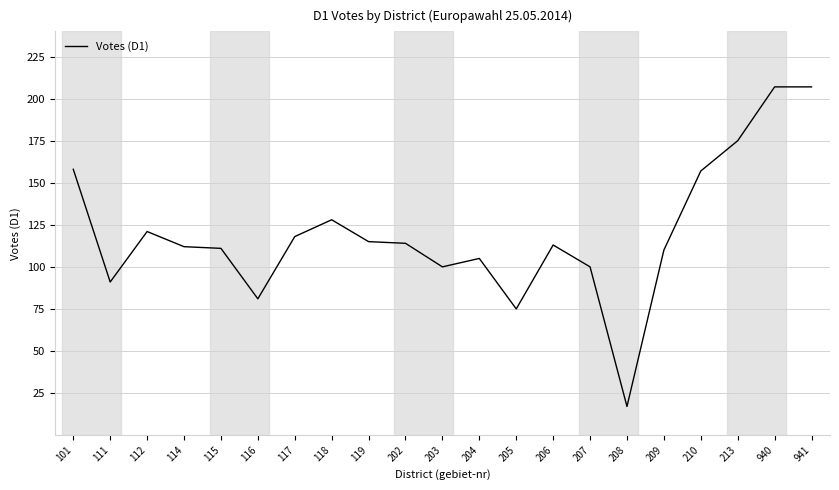

Is it true that the value at 112 is 167?

False